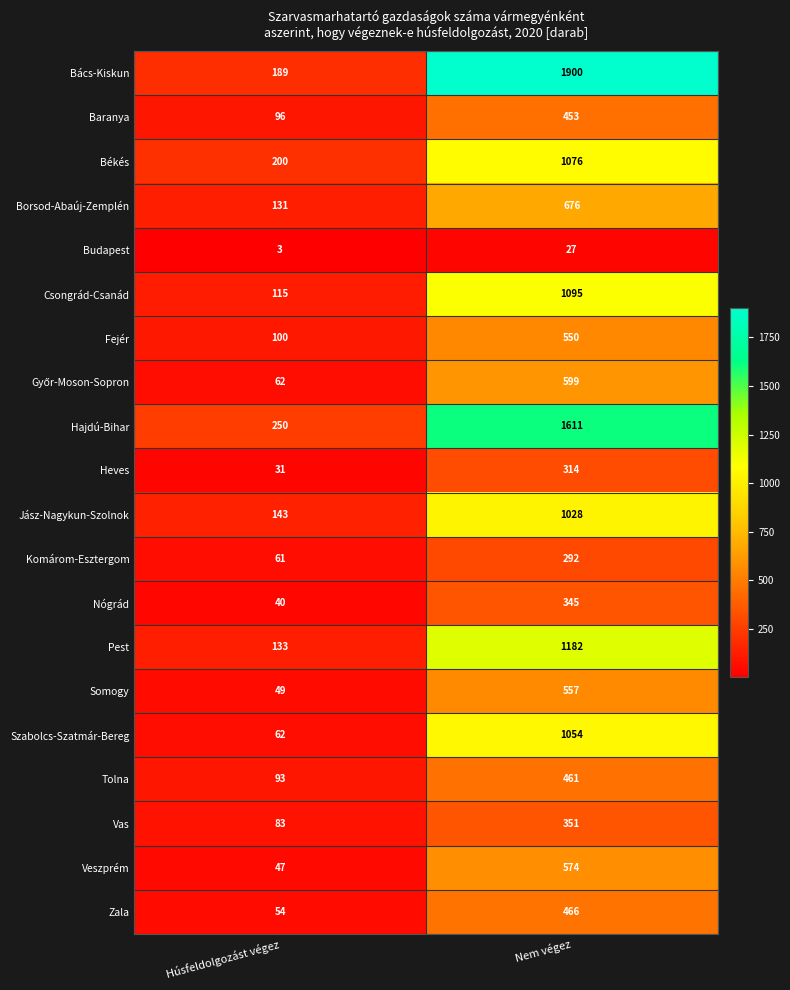

True or false: Budapest has a value of 39 at Nem végez.

False